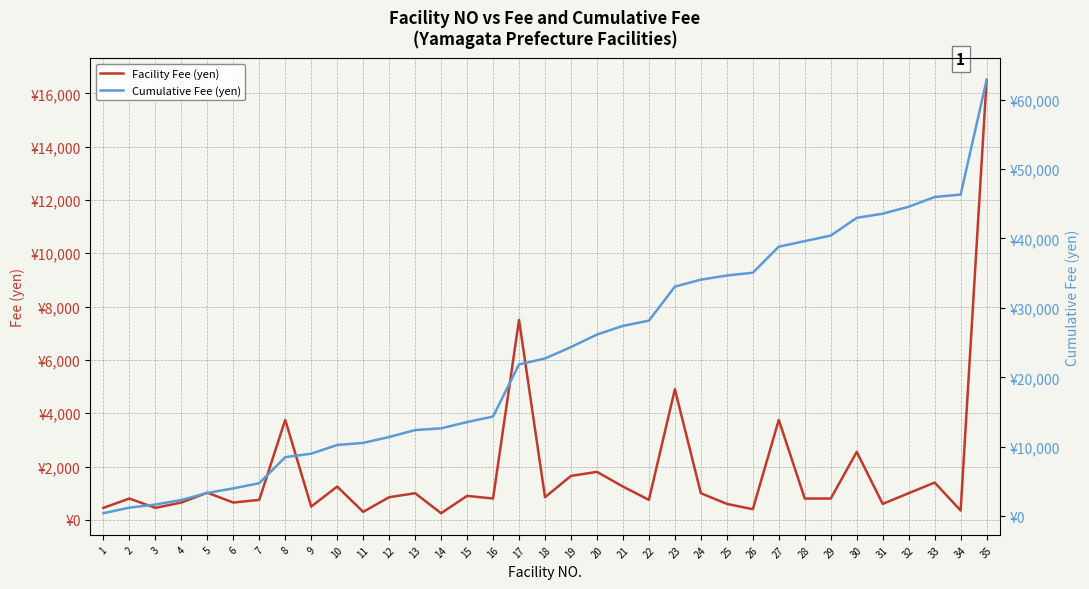

Rank the series by their maximum value, from highest to lowest.

Cumulative Fee (yen), Facility Fee (yen)